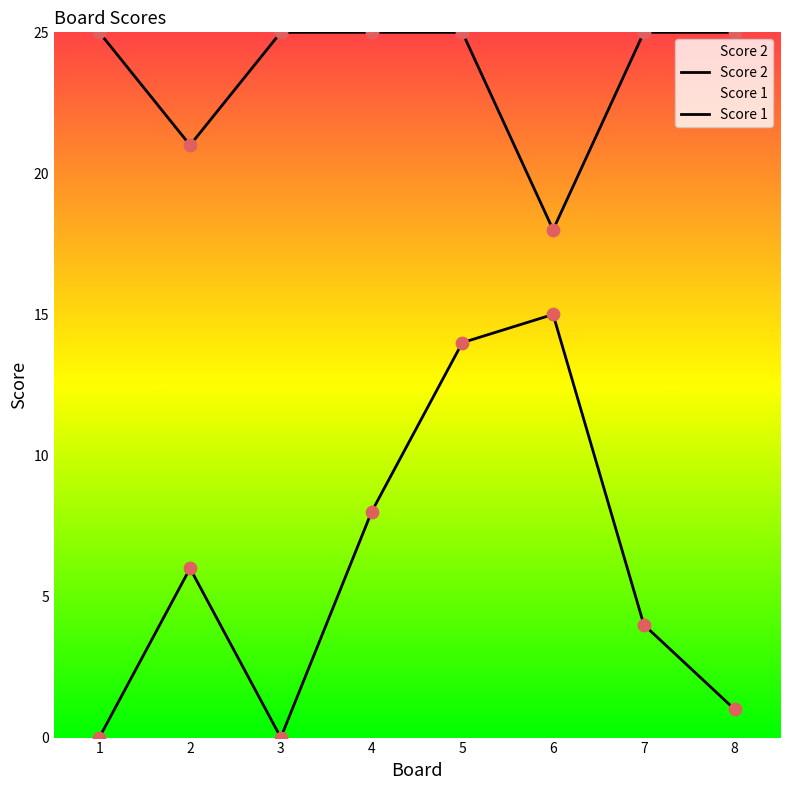

Which series has the widest spread of Y values?

Score 2